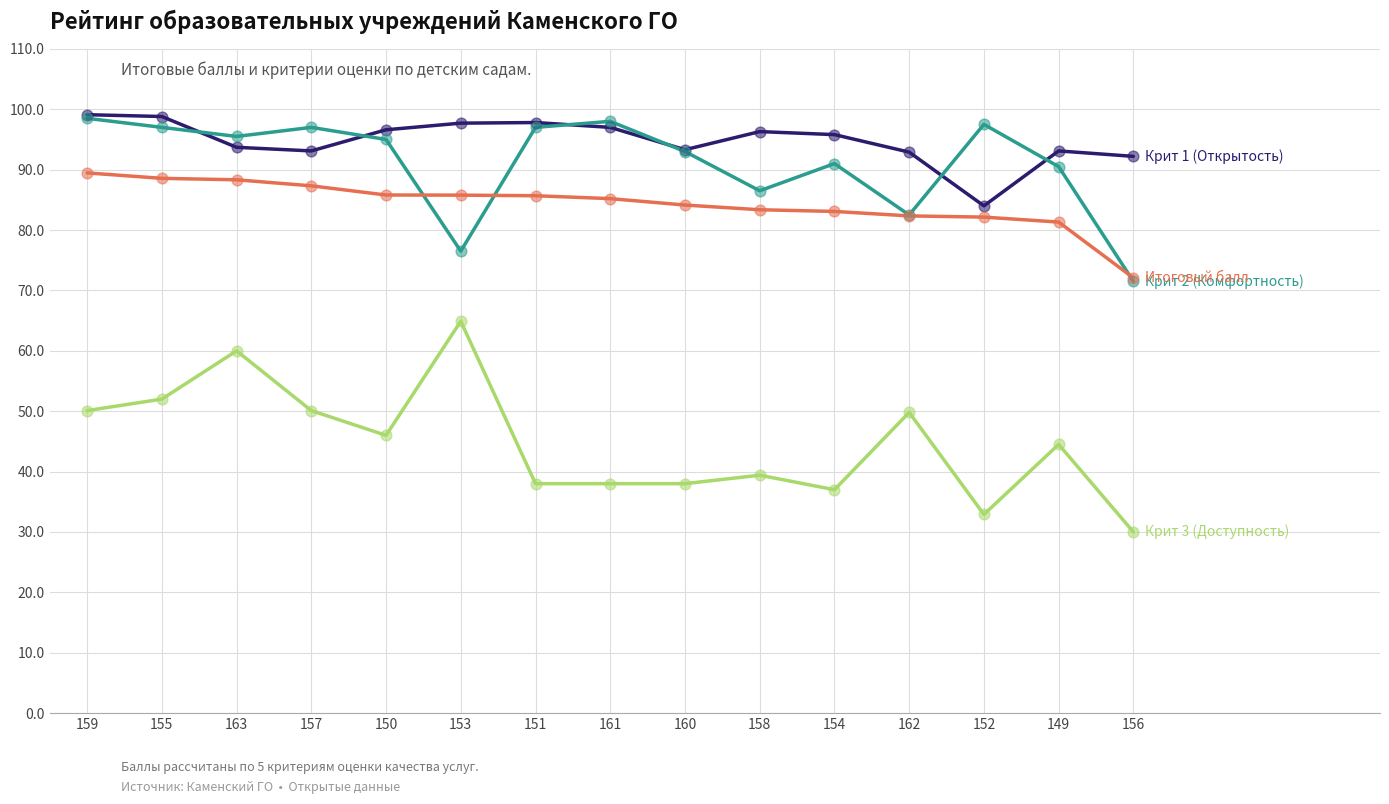

What is the maximum value shown in the chart?

99.1